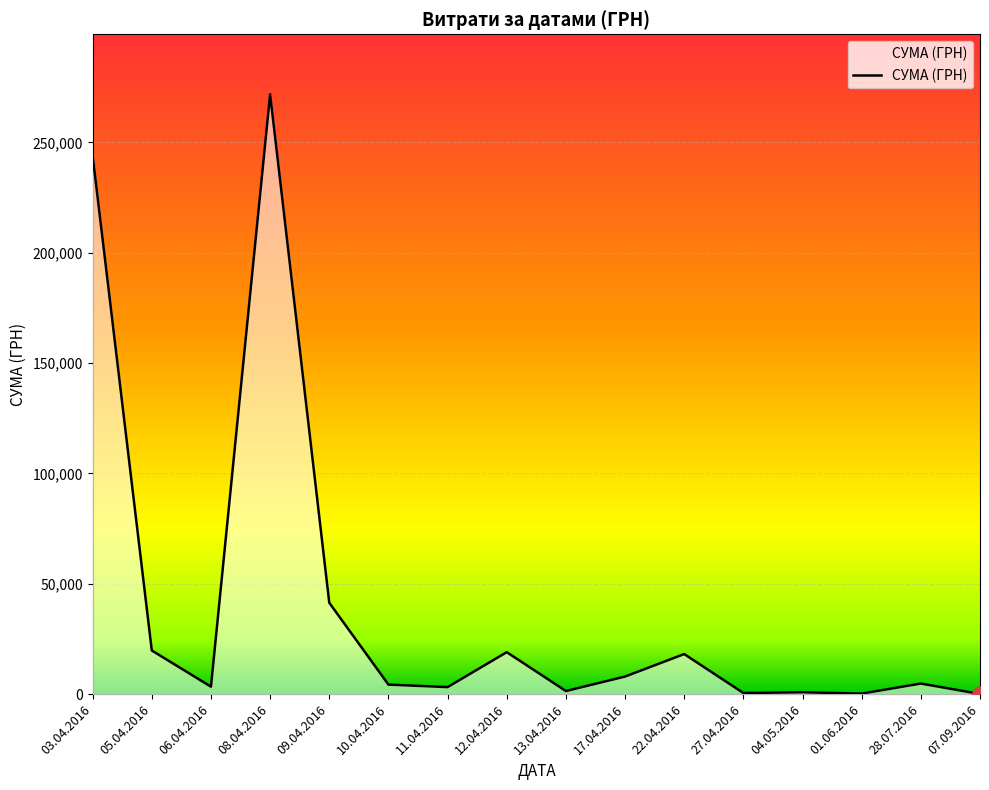

What is the ratio of the value at 05.04.2016 to the value at 11.04.2016?

6.2